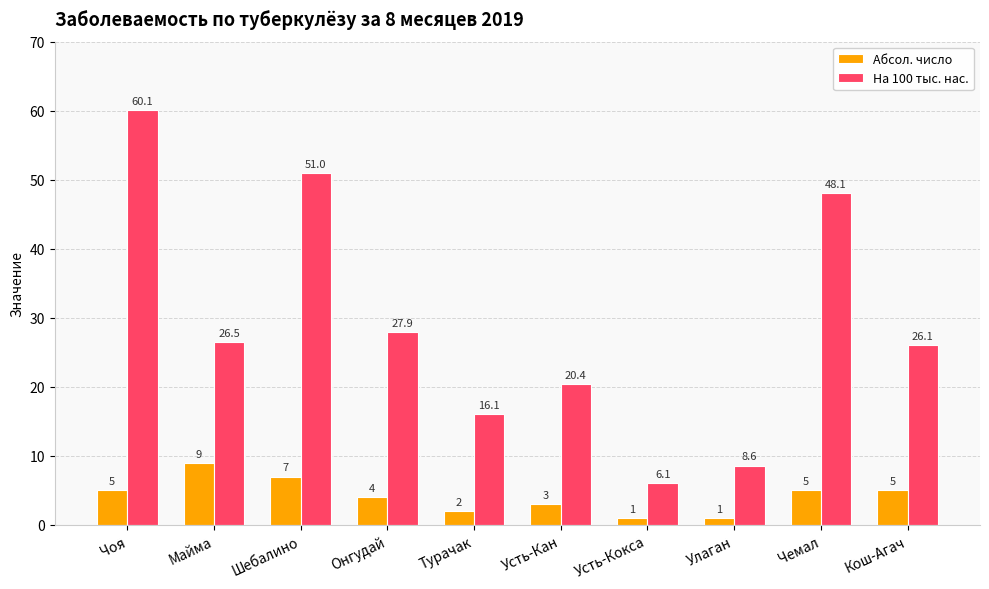

True or false: На 100 тыс. нас. has a value of 27.9 at Онгудай.

True